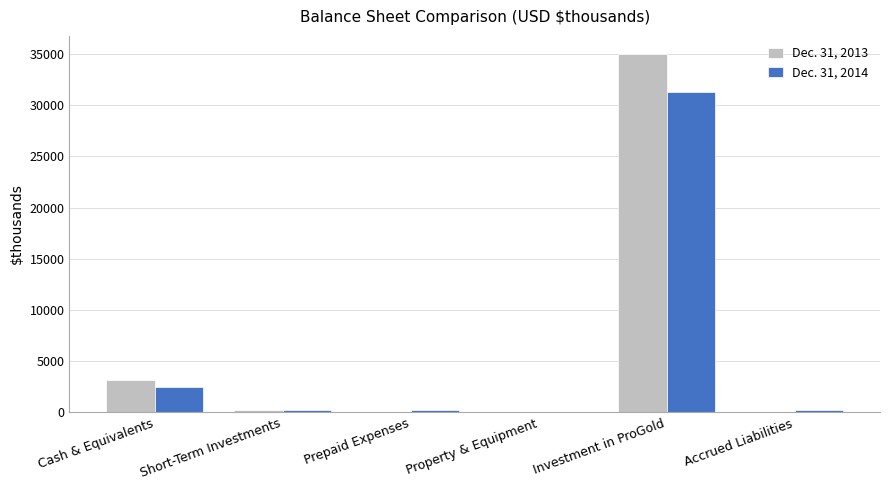

Is the value of Dec. 31, 2013 at Cash & Equivalents greater than the value of Dec. 31, 2014 at Accrued Liabilities?

Yes